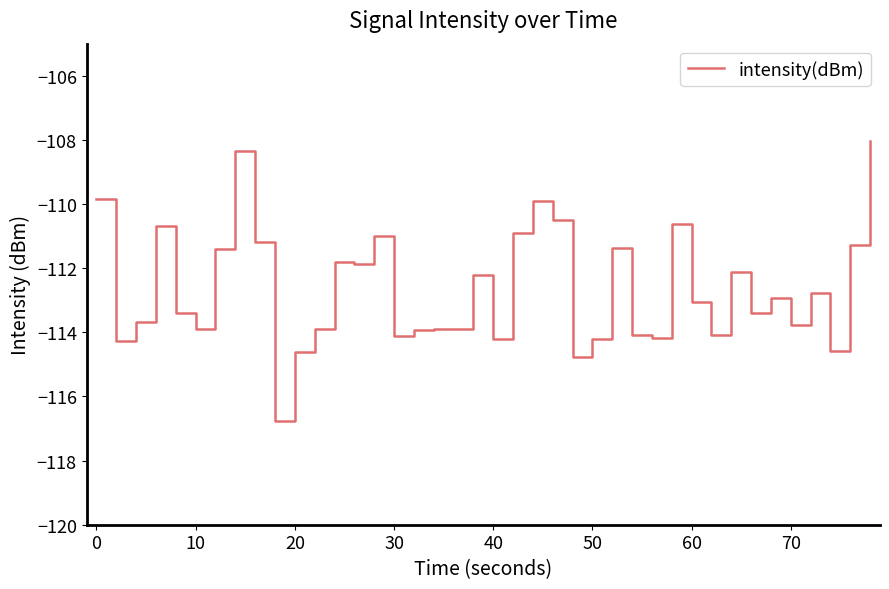

What is the smallest value displayed?

-116.8